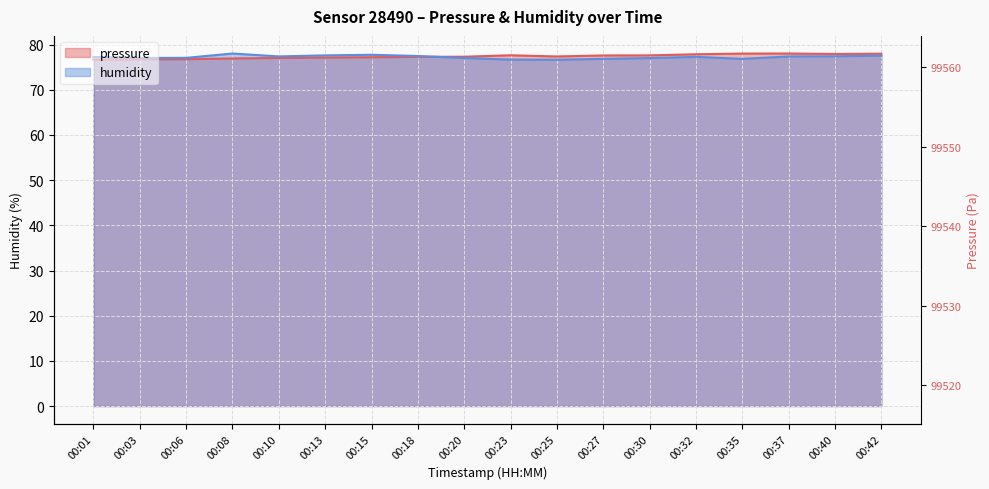

Which series has the widest spread of values?

pressure